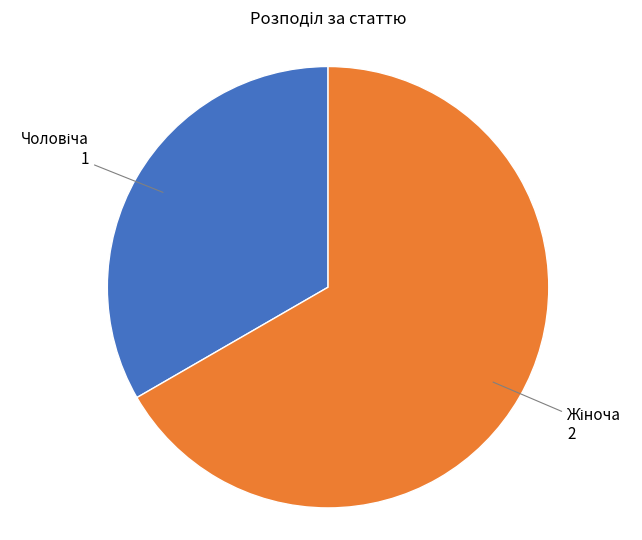

Does any single category account for the majority?

Yes